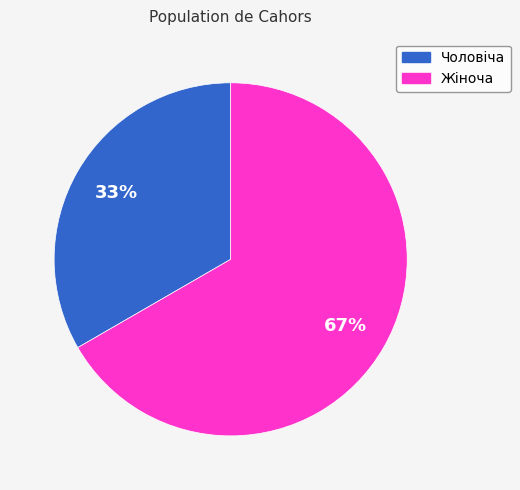

Which category has the smallest portion of the pie?

Чоловіча